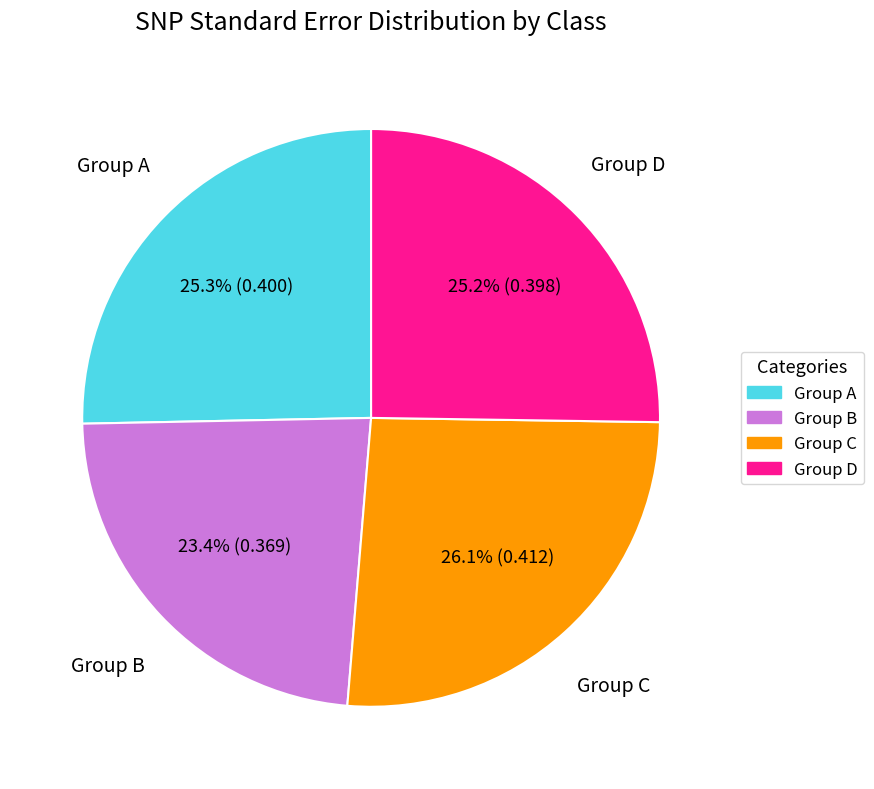

Does any single category account for the majority?

No